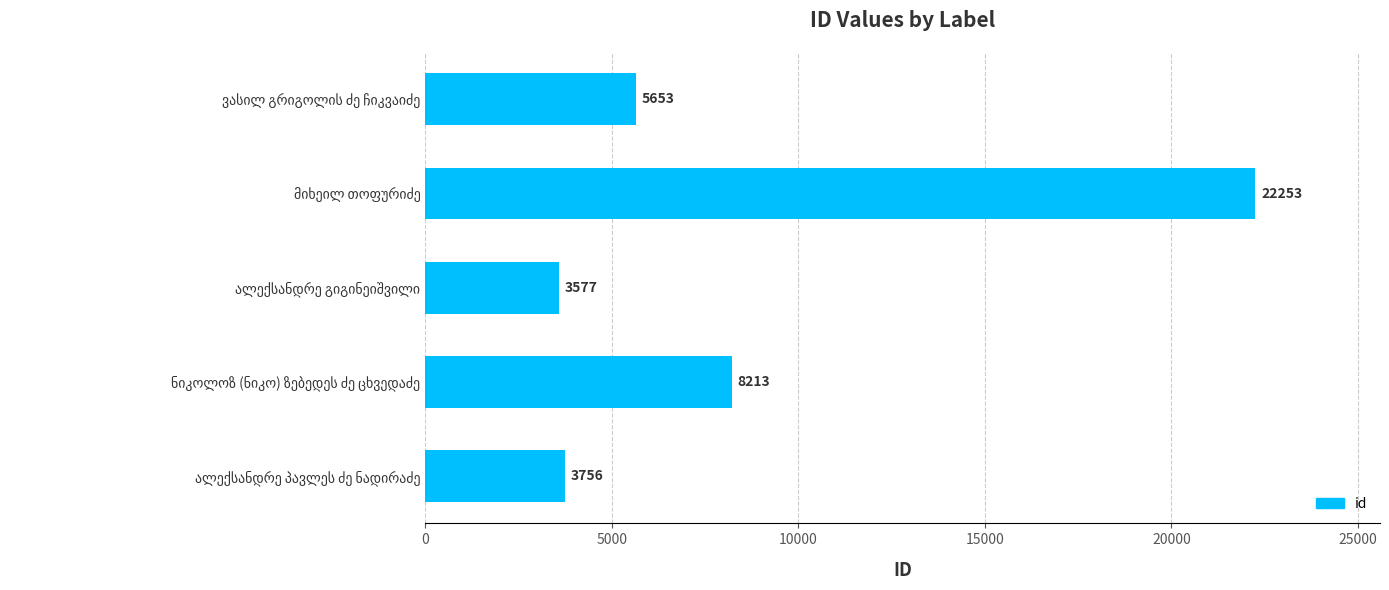

What is the difference between the maximum and second lowest values?

18497